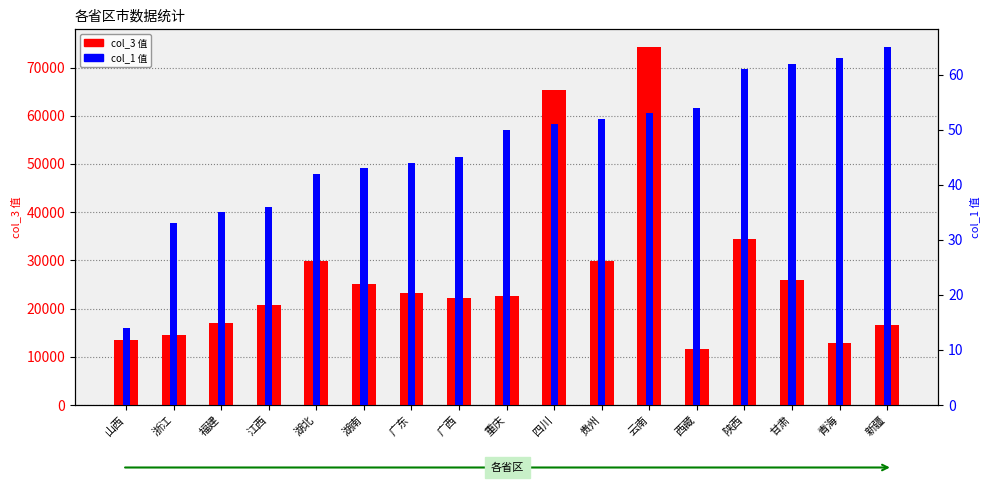

What is the lowest value of the col_3 值 series?

11650